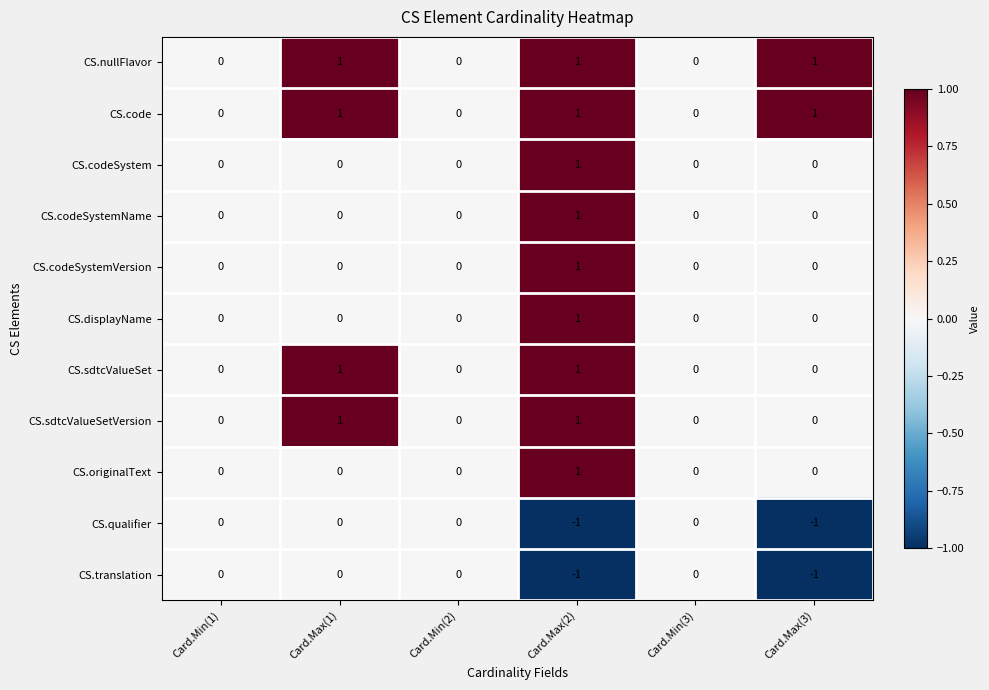

The value of CS.translation at Card.Min(3) is 0. True or false?

True